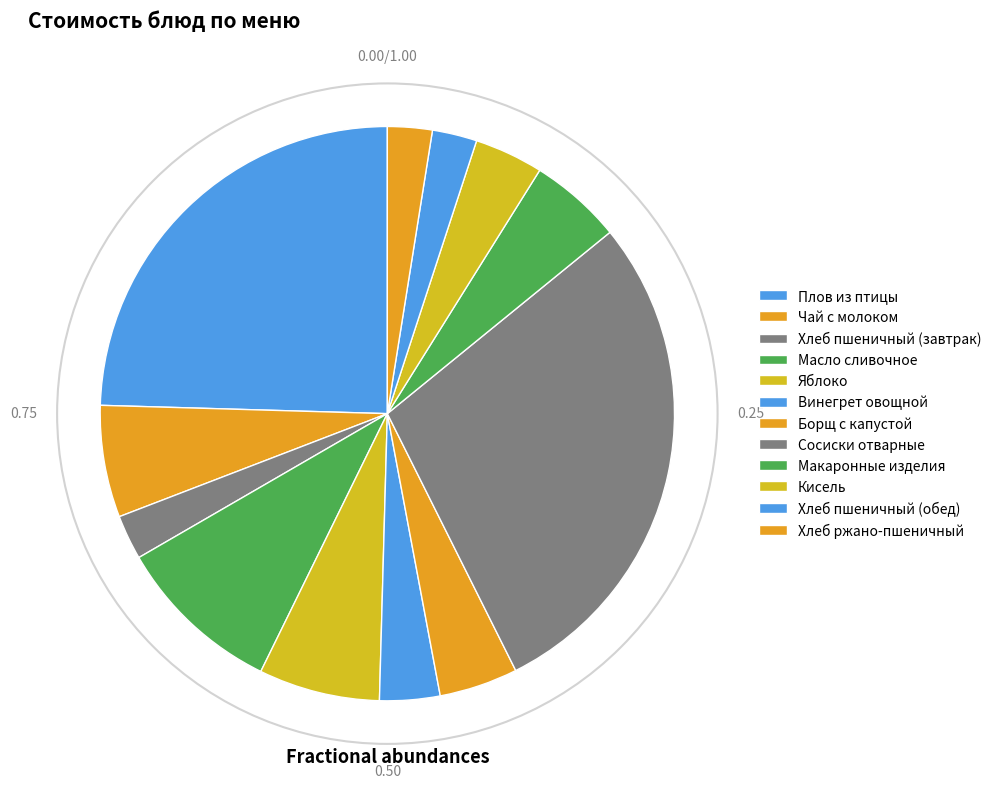

What is the total percentage of Макаронные изделия and Кисель?

9.1%